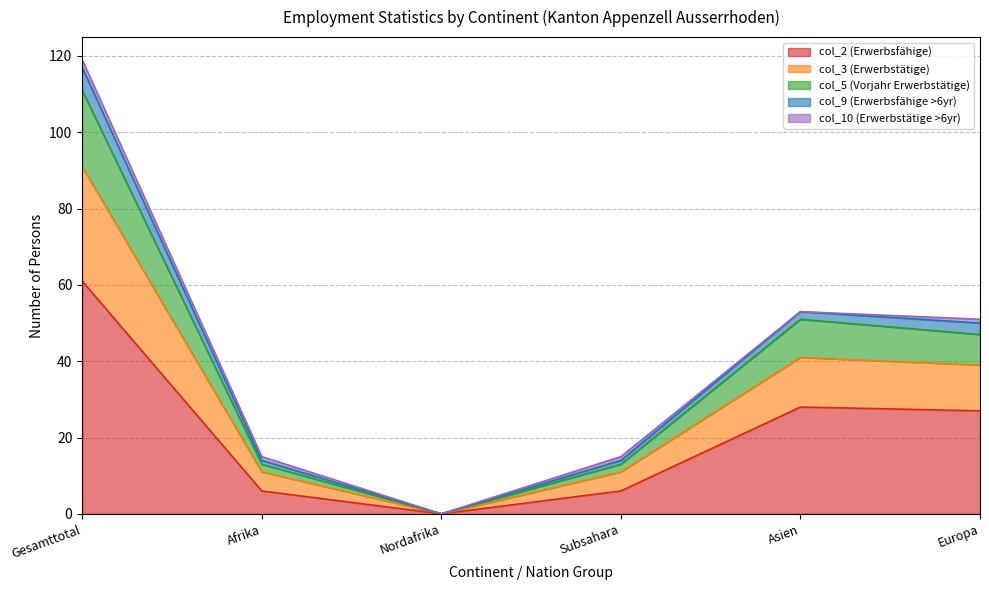

At which category is the sum across all series the highest?

Gesamttotal